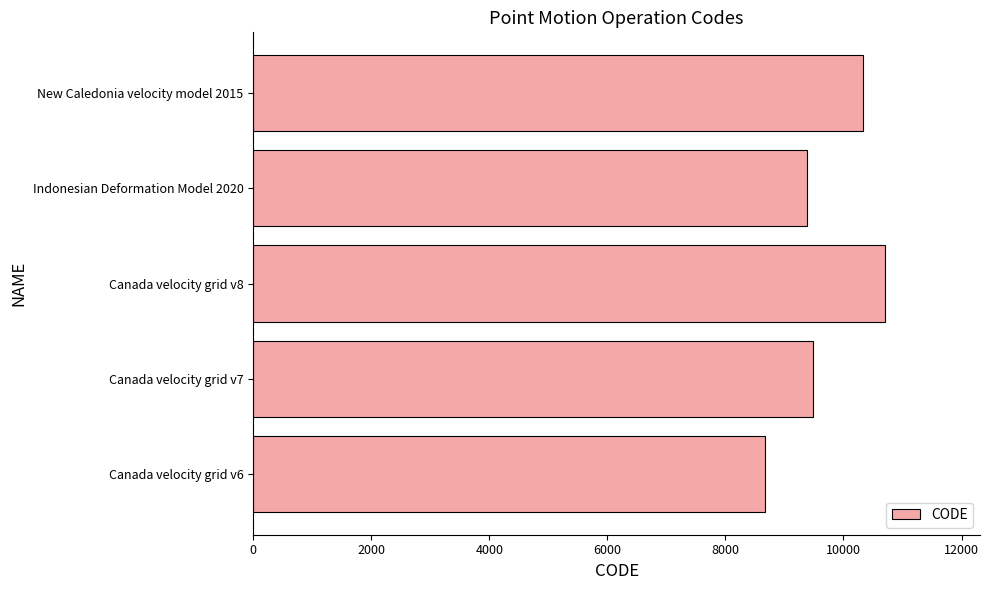

List the labels in order of value, largest first.

Canada velocity grid v8, New Caledonia velocity model 2015, Canada velocity grid v7, Indonesian Deformation Model 2020, Canada velocity grid v6